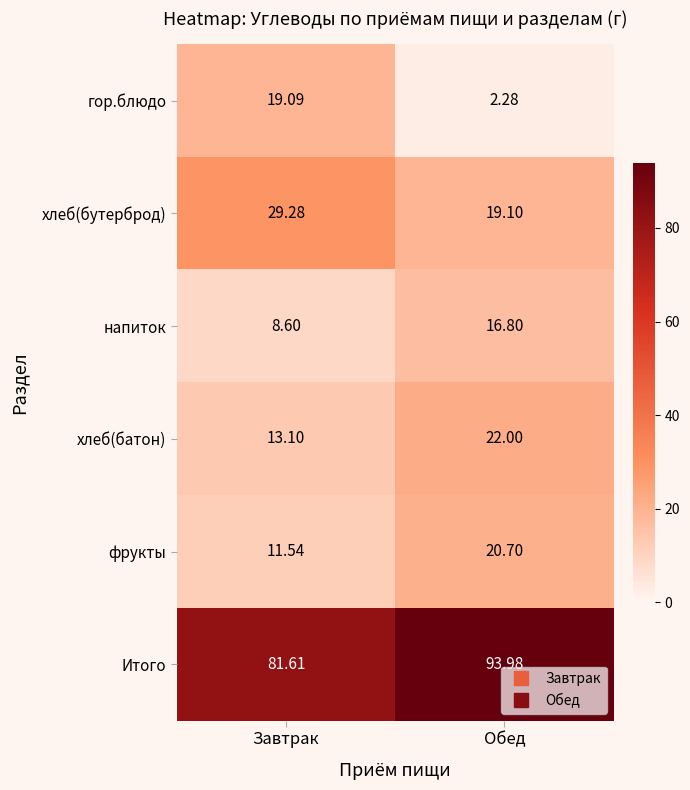

Which label corresponds to the largest value in the chart?

Обед